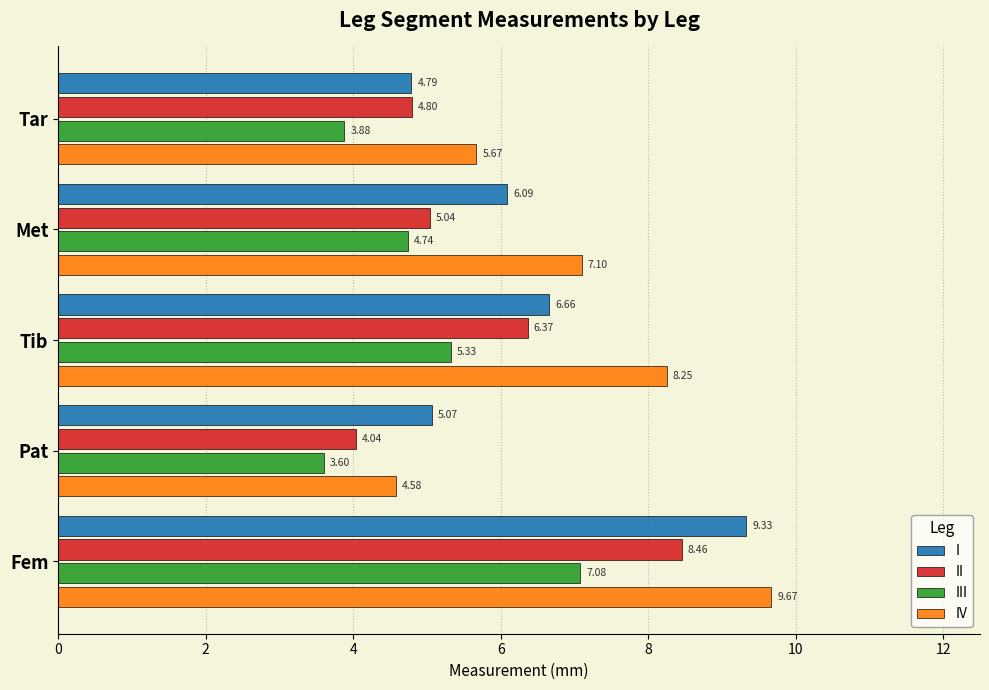

What is the maximum value for IV?

9.7